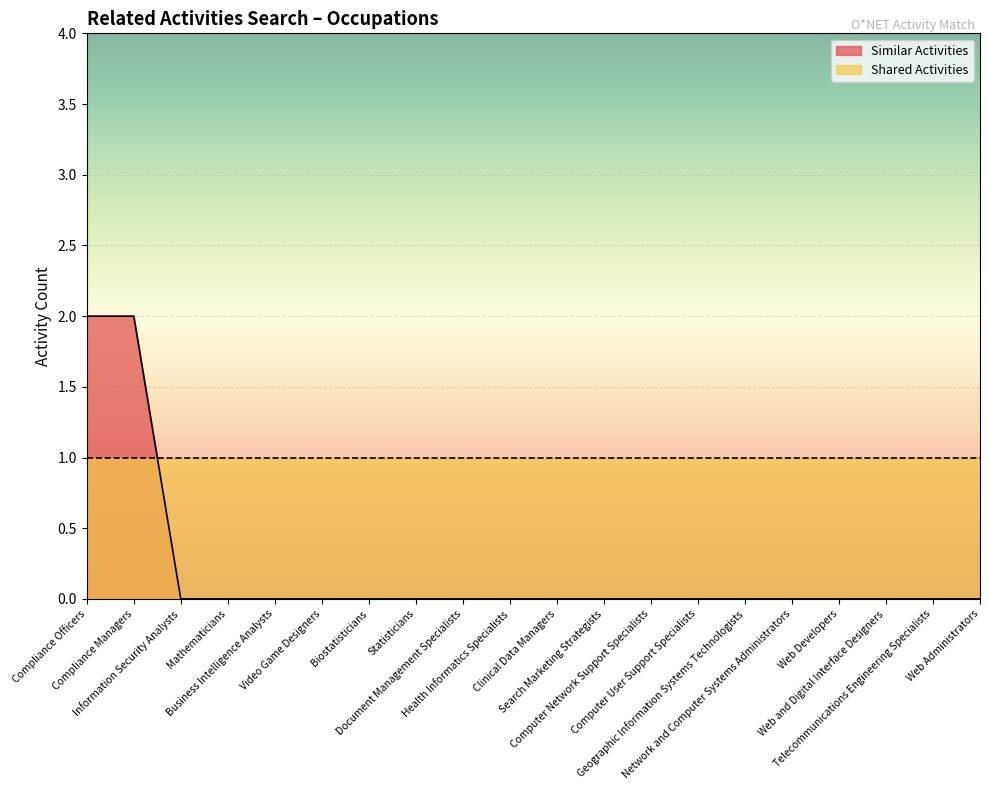

Rank the categories by value from highest to lowest.

Compliance Officers, Compliance Managers, Information Security Analysts, Mathematicians, Business Intelligence Analysts, Video Game Designers, Biostatisticians, Statisticians, Document Management Specialists, Health Informatics Specialists, Clinical Data Managers, Search Marketing Strategists, Computer Network Support Specialists, Computer User Support Specialists, Geographic Information Systems Technologists, Network and Computer Systems Administrators, Web Developers, Web and Digital Interface Designers, Telecommunications Engineering Specialists, Web Administrators